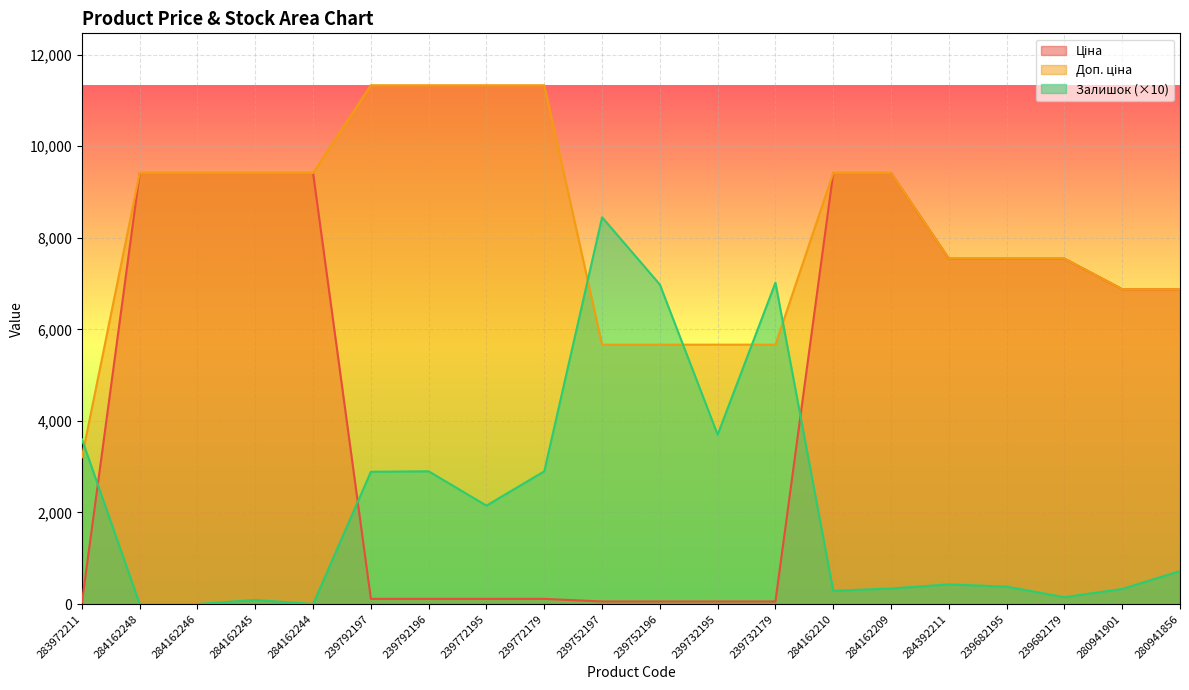

List the series in order of their peak value, lowest first.

Залишок, Ціна, Доп. ціна